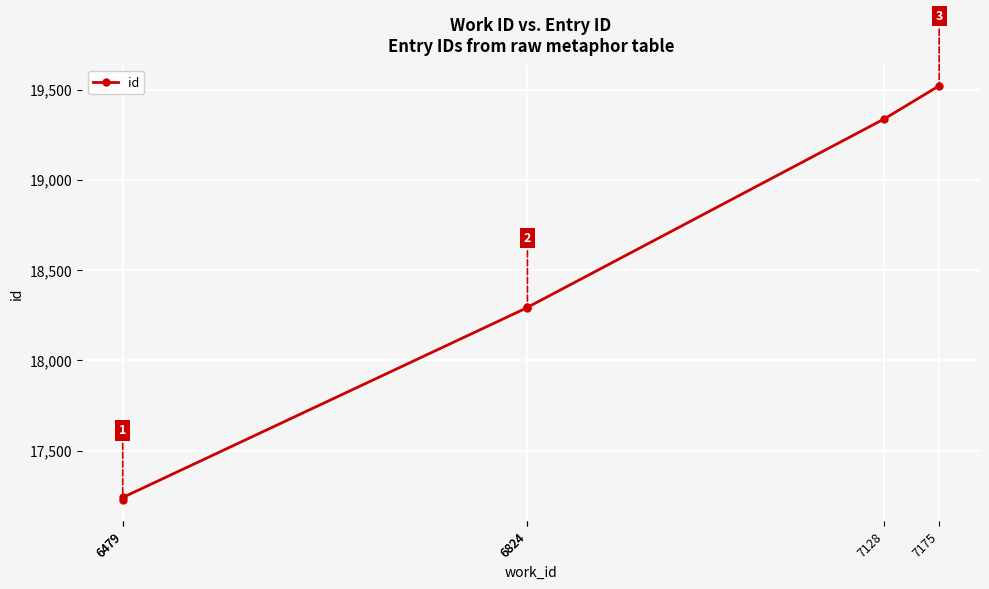

Is it true that the value at 6479 is 17227?

True